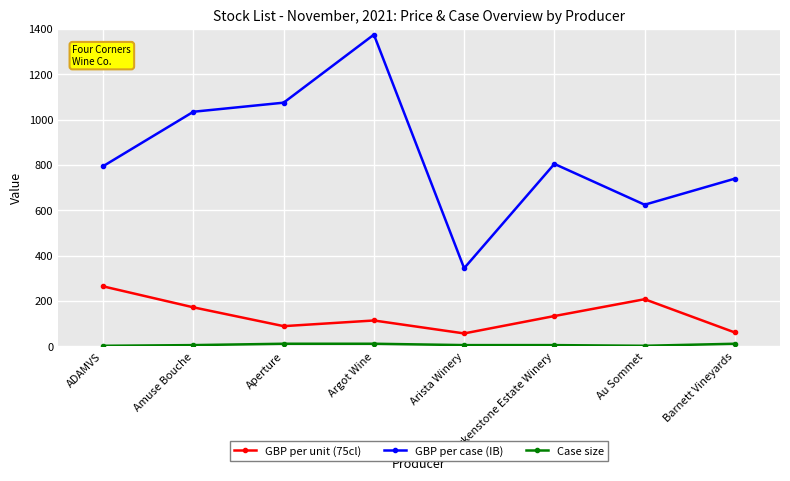

What is the spread (max minus min) of values at Amuse Bouche?

1029.0